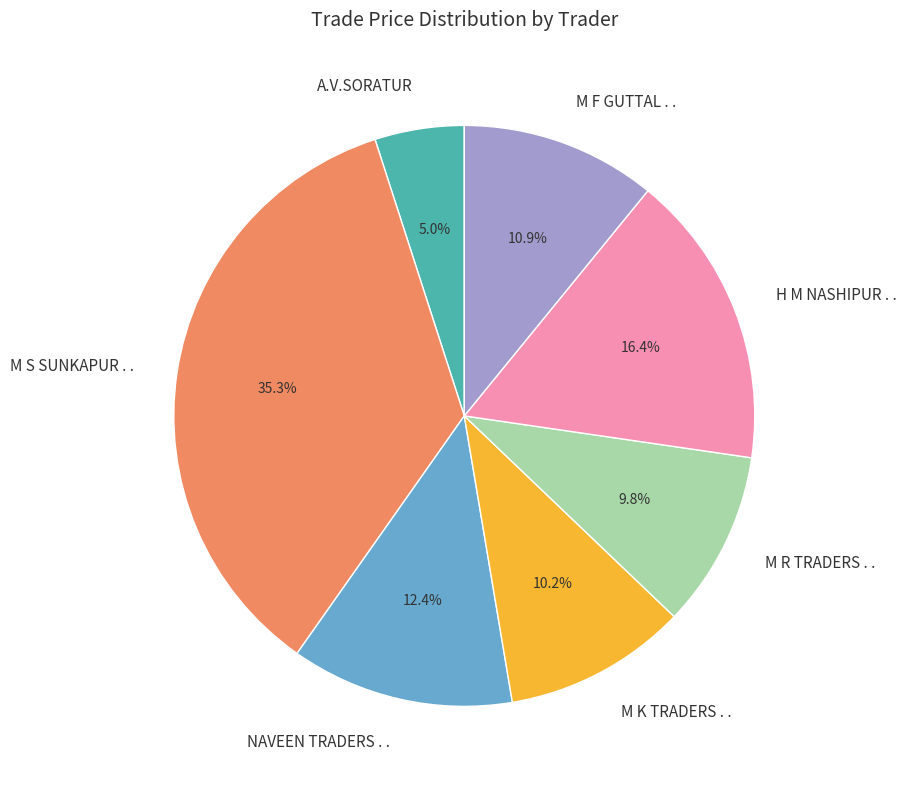

Which category has the biggest portion of the pie?

M S SUNKAPUR . .